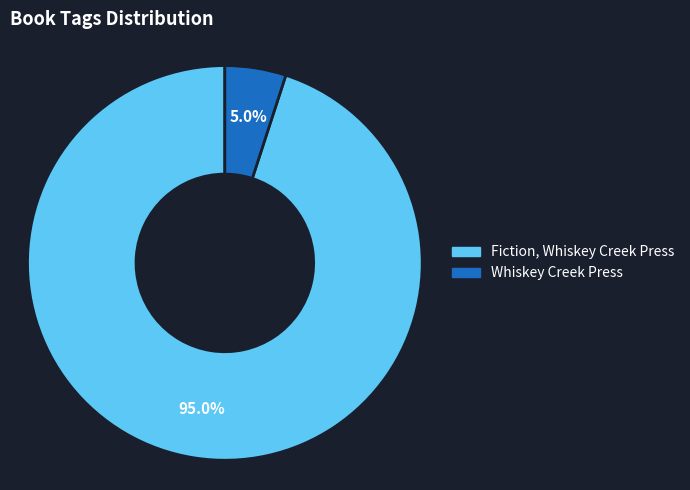

Does any single category account for the majority?

Yes